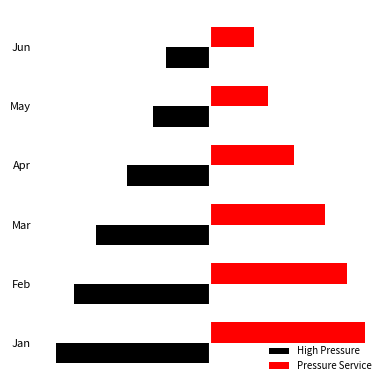

What are all the series names shown in the legend?

High Pressure, Pressure Service